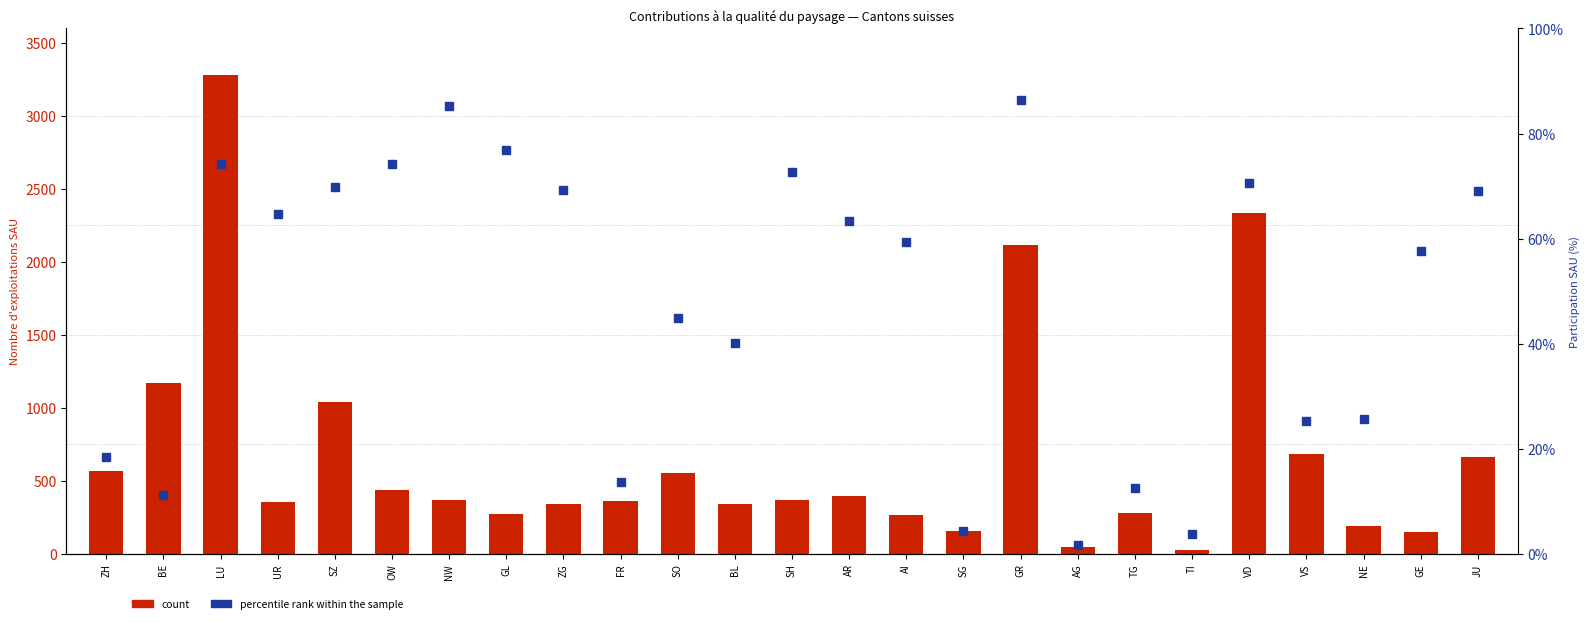

How many categories are shown in the chart?

25